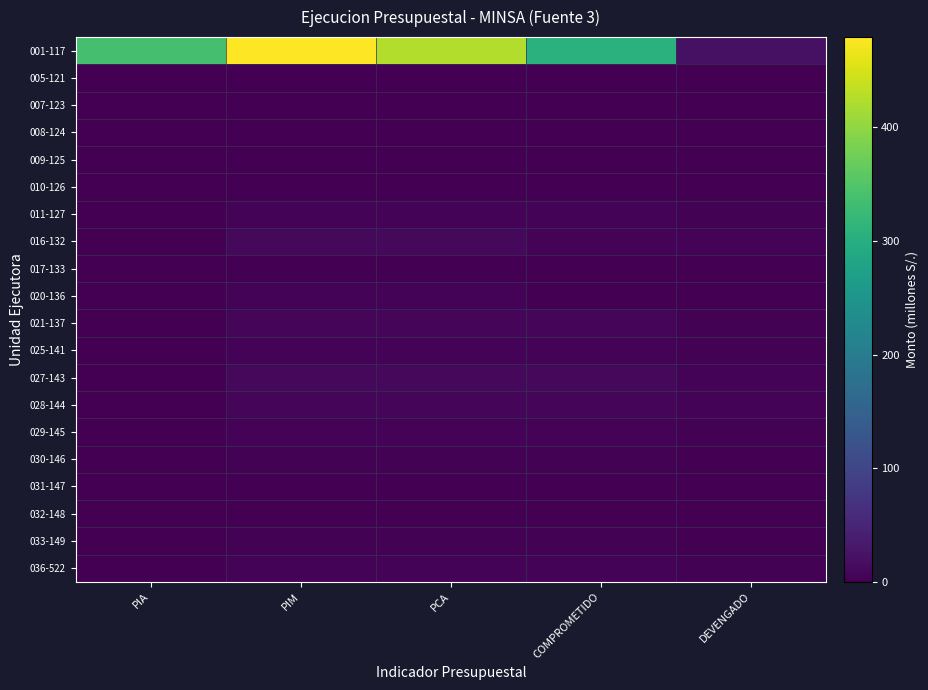

How many series are shown in this chart?

20